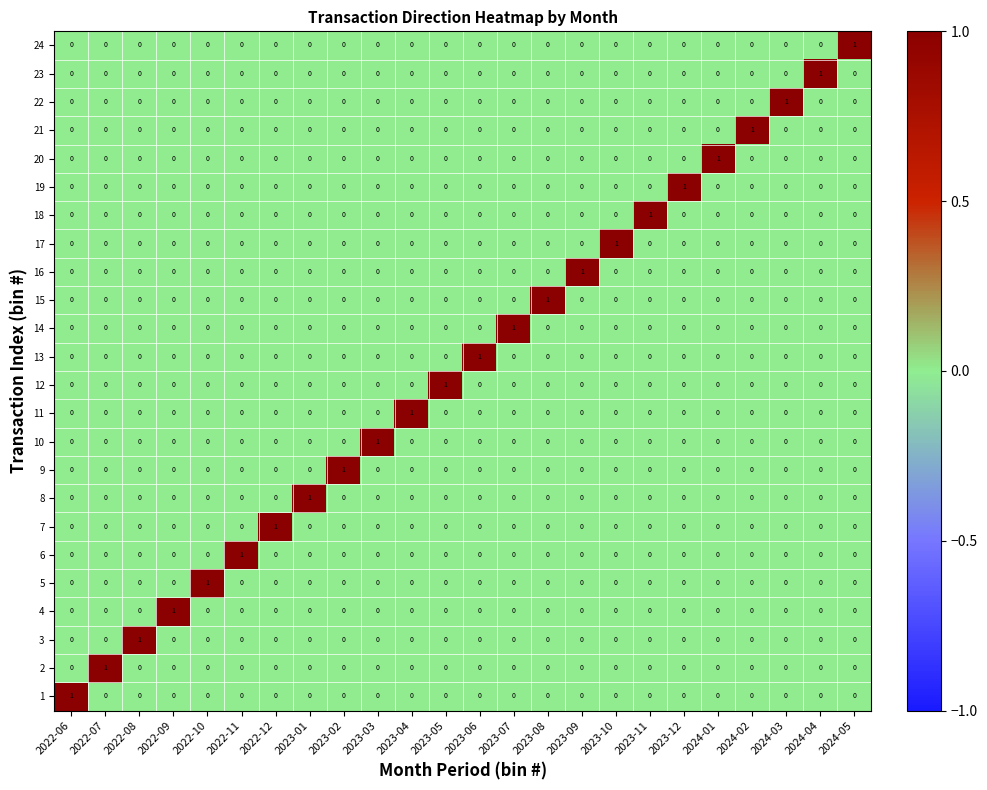

True or false: 5 has a value of 1 at 2024-05.

False